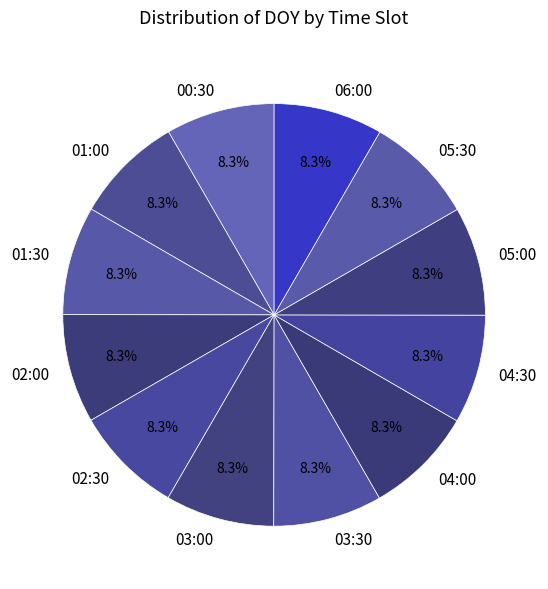

True or false: 03:30 accounts for 8% of the total.

True